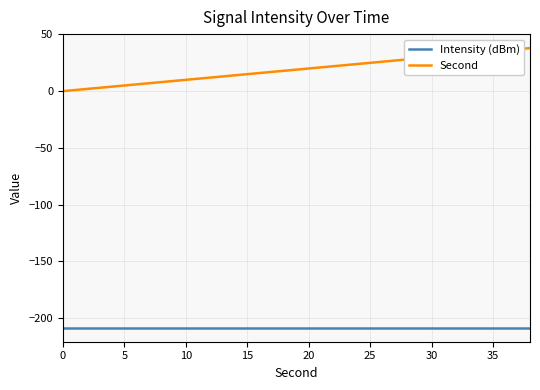

List the series in order of their peak value, lowest first.

Intensity (dBm), Second